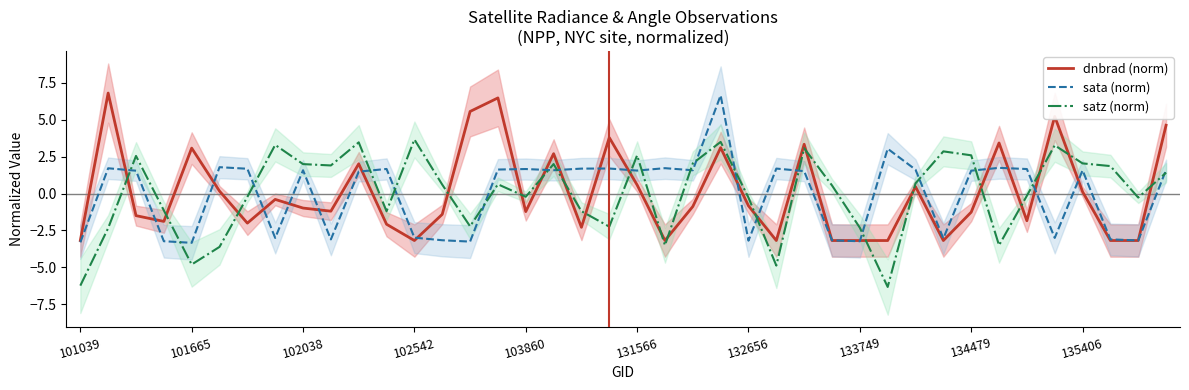

What is the spread (max minus min) of values at 29?

9.4